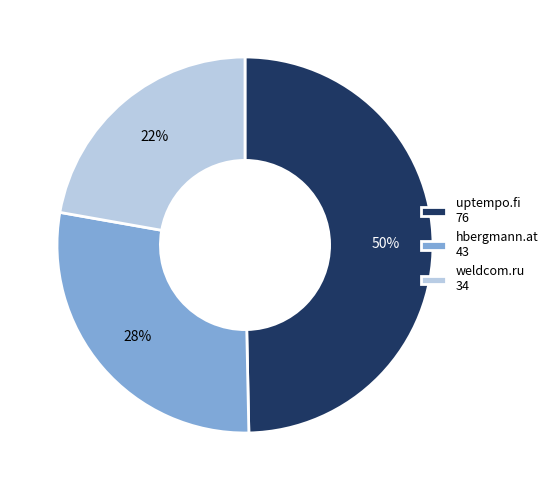

What percentage is the uptempo.fi 76 slice, to the nearest percent?

50%